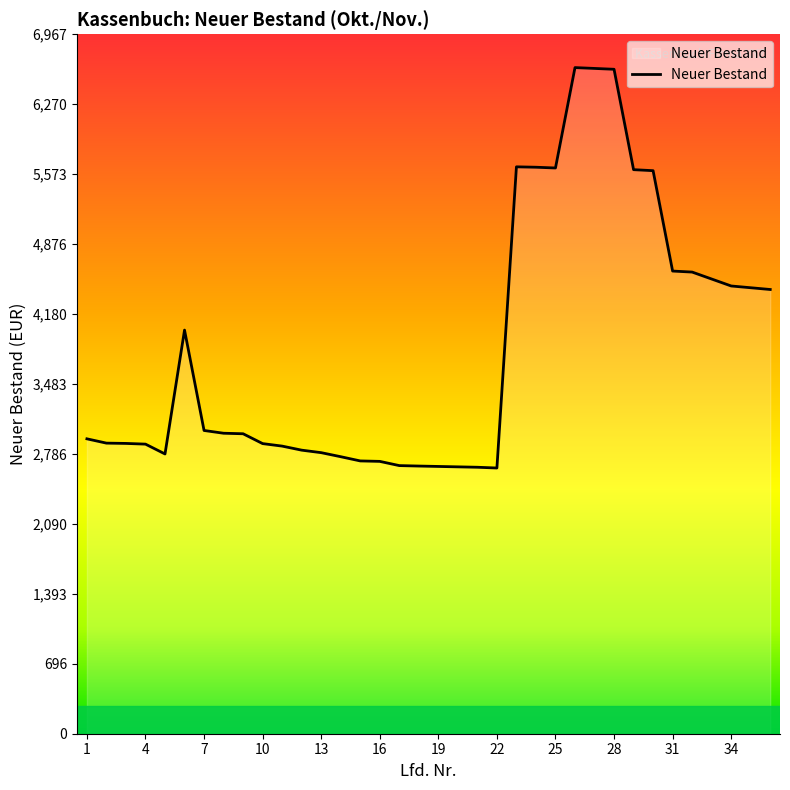

What is the smallest value displayed?

2646.8